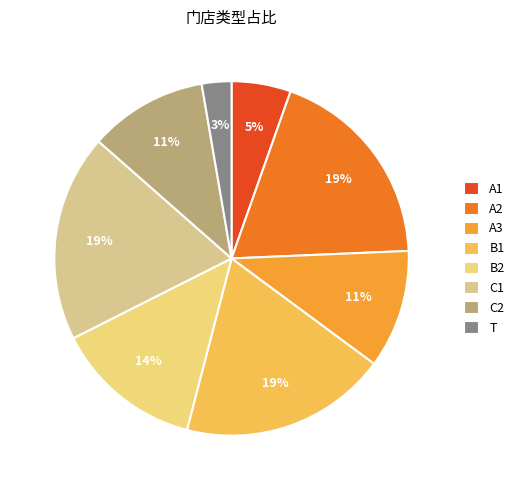

Which category has the smallest portion of the pie?

T